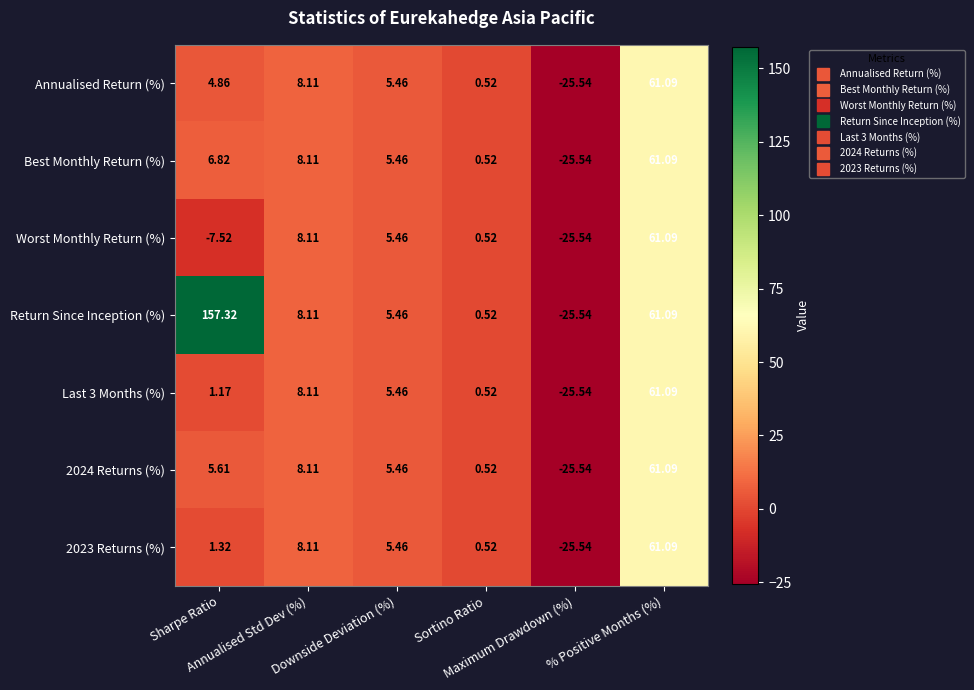

Which series has the largest total across all categories?

Return Since Inception (%)